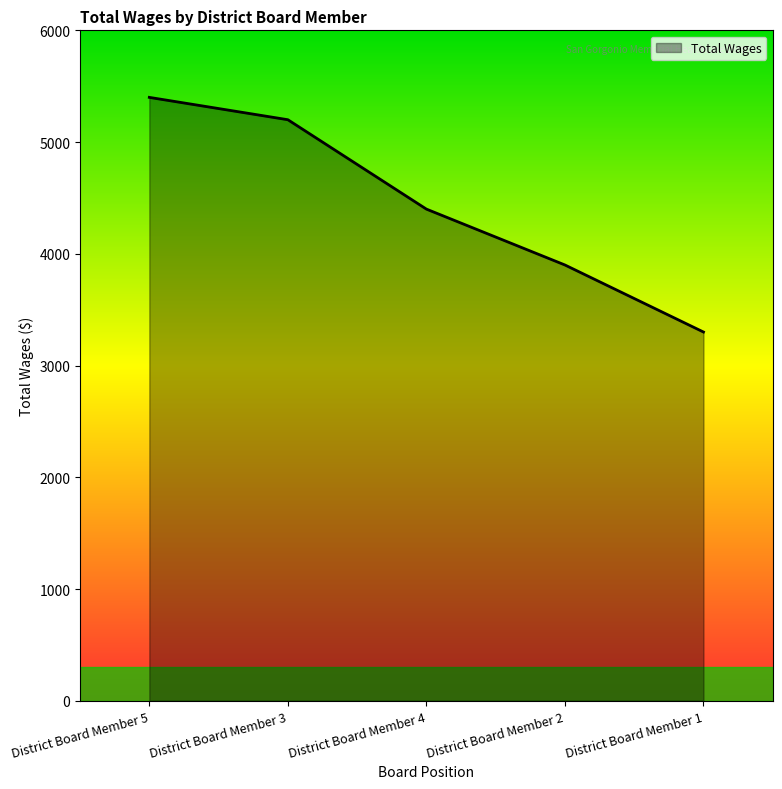

True or false: the data shows 4868 at District Board Member 1.

False